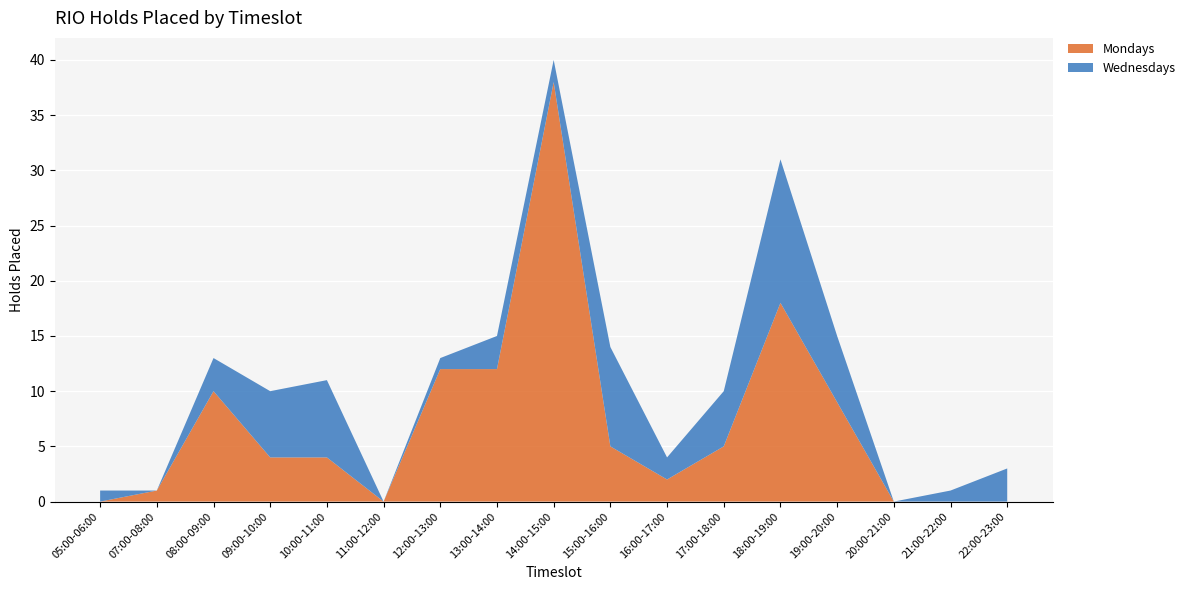

Reading left to right, transcribe all the data shown in this chart.

Mondays: 05:00-06:00=0	07:00-08:00=1	08:00-09:00=10	09:00-10:00=4	10:00-11:00=4	11:00-12:00=0	12:00-13:00=12	13:00-14:00=12	14:00-15:00=38	15:00-16:00=5	16:00-17:00=2	17:00-18:00=5	18:00-19:00=18	19:00-20:00=9	20:00-21:00=0	21:00-22:00=0	22:00-23:00=0
Wednesdays: 05:00-06:00=1	07:00-08:00=0	08:00-09:00=3	09:00-10:00=6	10:00-11:00=7	11:00-12:00=0	12:00-13:00=1	13:00-14:00=3	14:00-15:00=2	15:00-16:00=9	16:00-17:00=2	17:00-18:00=5	18:00-19:00=13	19:00-20:00=6	20:00-21:00=0	21:00-22:00=1	22:00-23:00=3